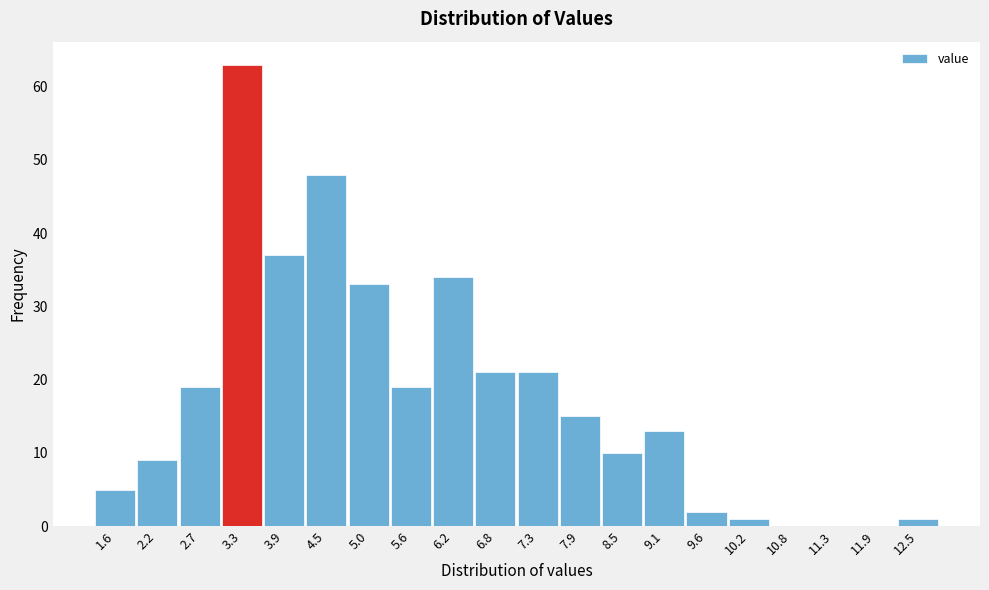

Reading left to right, transcribe all the data shown in this chart.

1.6=5	2.2=9	2.7=19	3.3=63	3.9=37	4.5=48	5.0=33	5.6=19	6.2=34	6.8=21	7.3=21	7.9=15	8.5=10	9.1=13	9.6=2	10.2=1	10.8=0	11.3=0	11.9=0	12.5=1